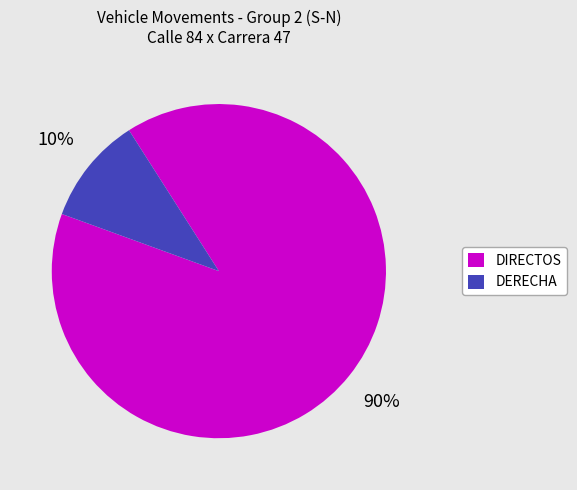

Is there any slice that represents more than half of the pie?

Yes